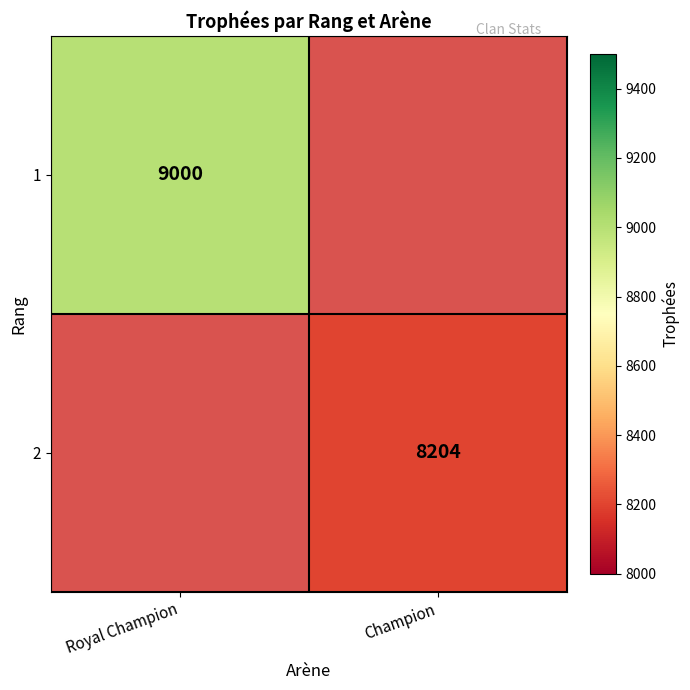

What is the greatest value displayed?

9000.0